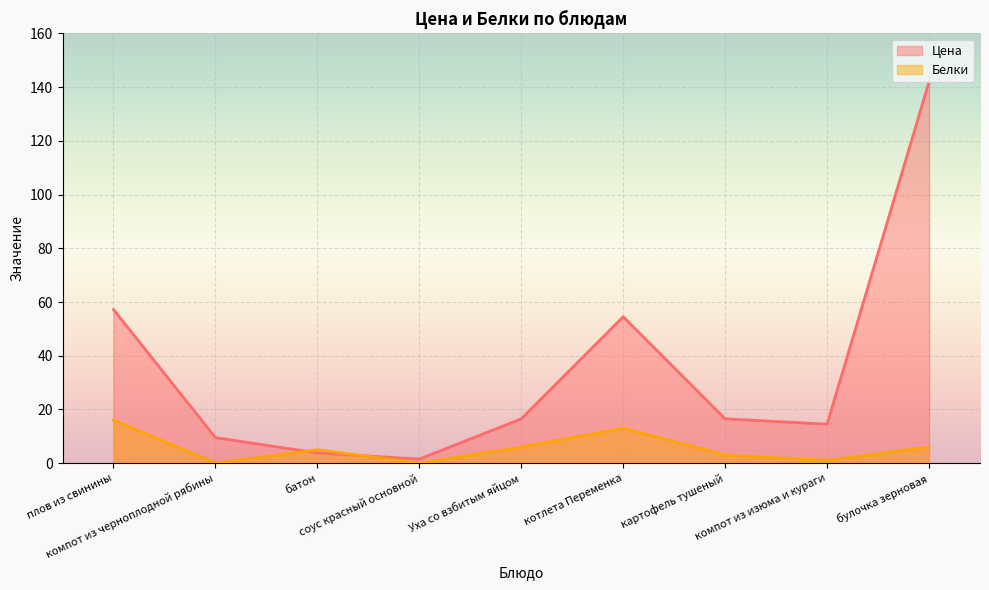

At which category does the chart reach its minimum across all series?

компот из черноплодной рябины